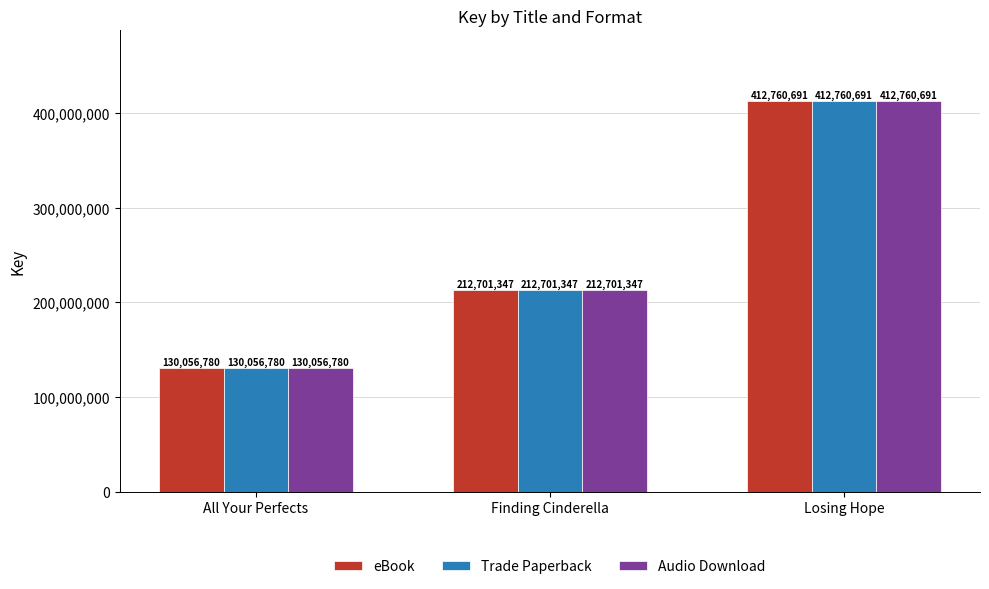

Reading left to right, transcribe all the data shown in this chart.

eBook: All Your Perfects=130056780	Finding Cinderella=212701347	Losing Hope=412760691
Trade Paperback: All Your Perfects=130056780	Finding Cinderella=212701347	Losing Hope=412760691
Audio Download: All Your Perfects=130056780	Finding Cinderella=212701347	Losing Hope=412760691